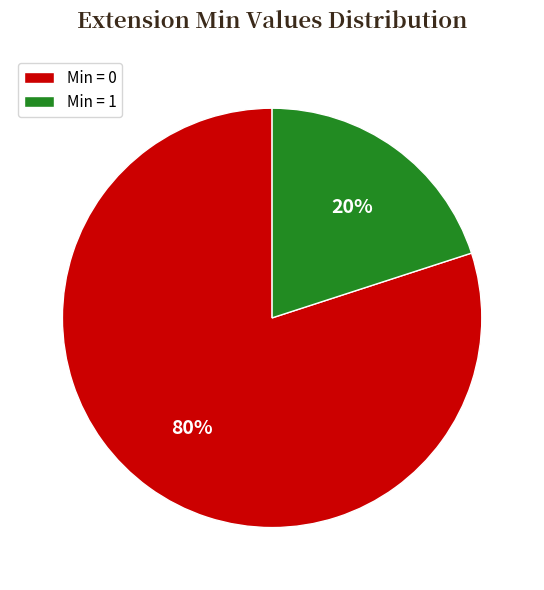

Approximately how many times larger is the value at Min = 0 compared to Min = 1?

4.0